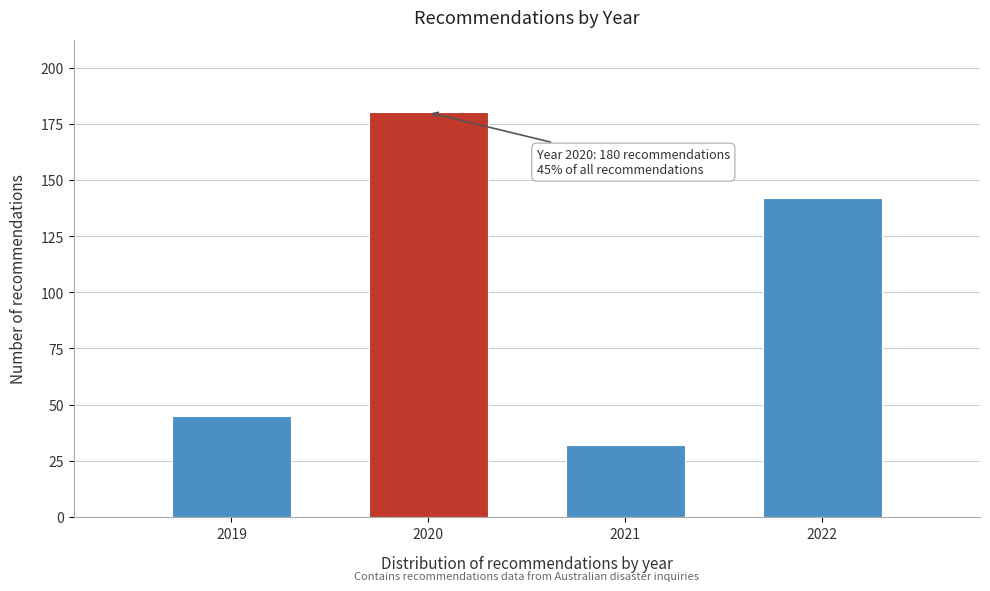

Reading right to left, transcribe all the data shown in this chart.

2022=142	2021=32	2020=180	2019=45